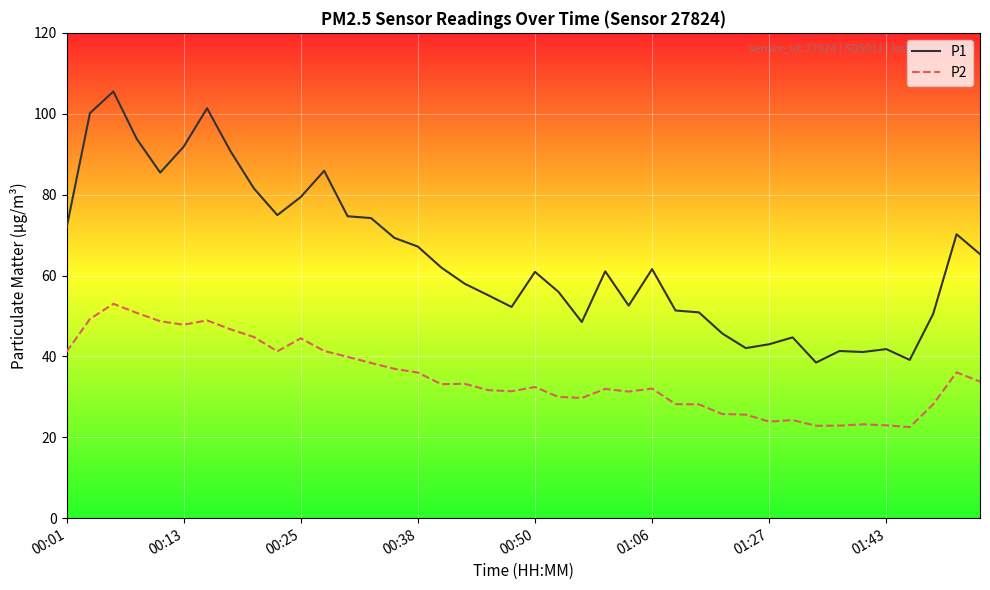

True or false: P1 and P2 cross at least once.

False